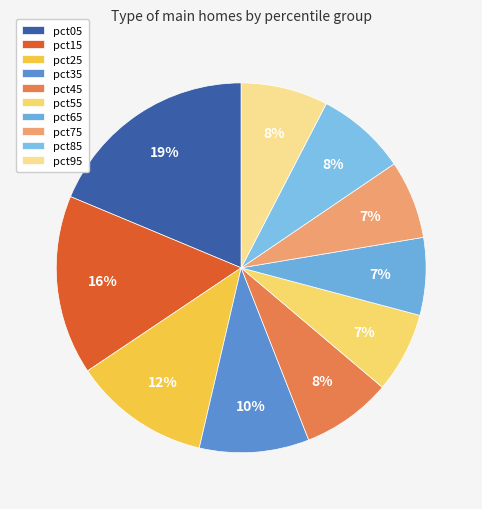

The pct45 slice represents 21% of the pie. True or false?

False